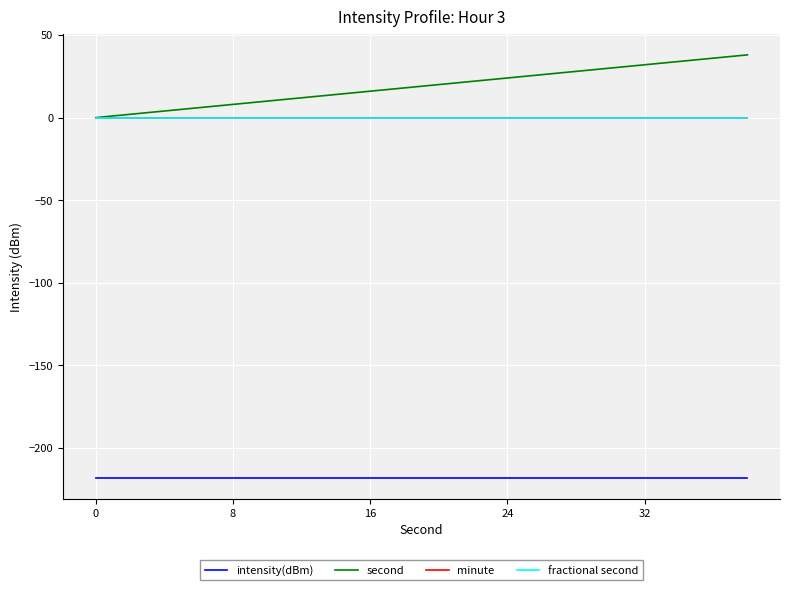

Does the chart have visible grid lines?

Yes